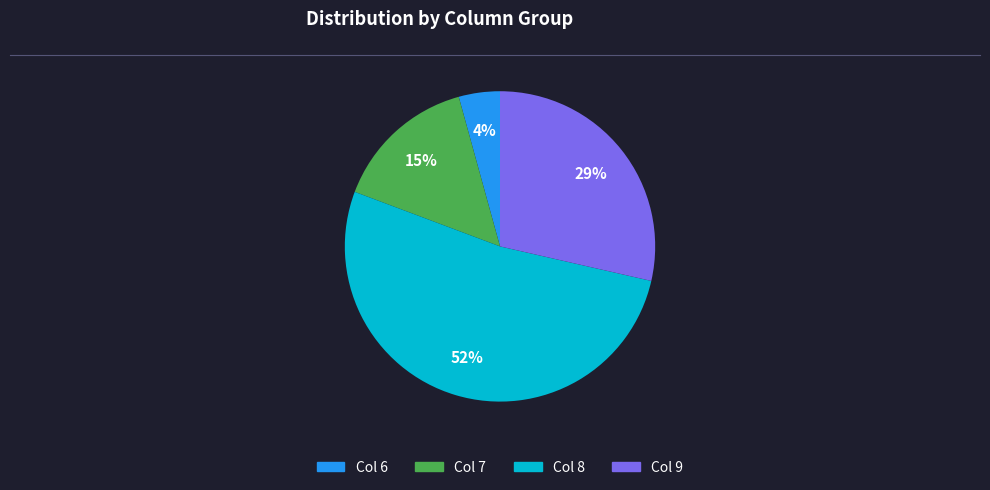

Does any single category account for the majority?

Yes